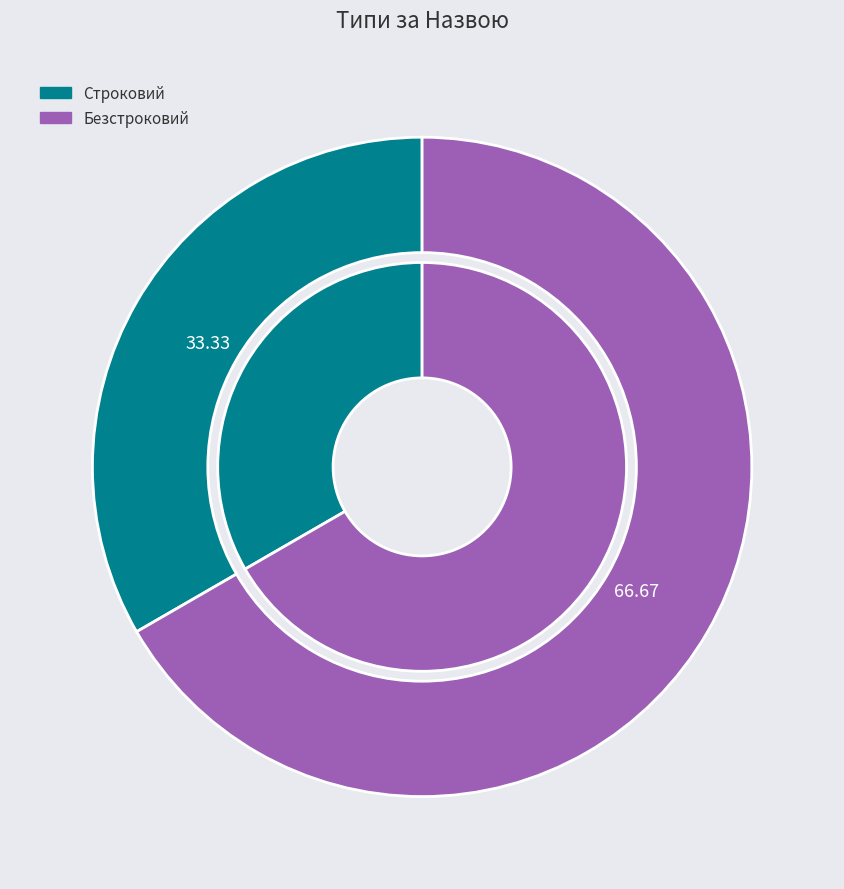

To the nearest percent, what percentage of the pie is Строковий?

33%